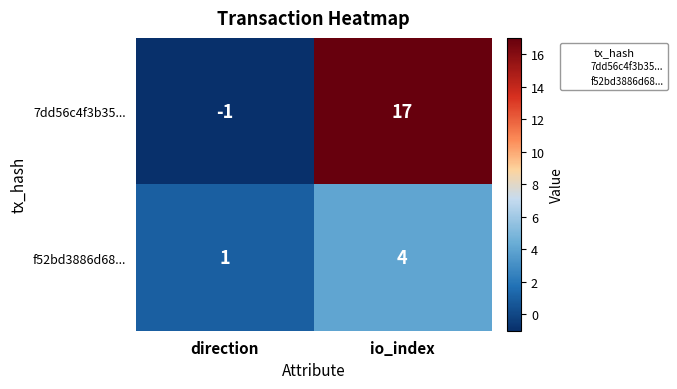

List the series in order of their peak value, highest first.

7dd56c4f3b35..., f52bd3886d68...